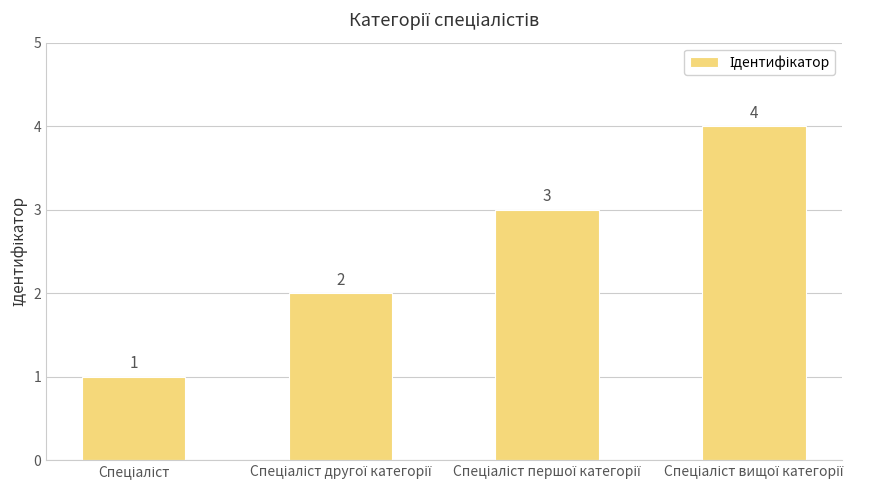

How many values are between 2 and 4?

3